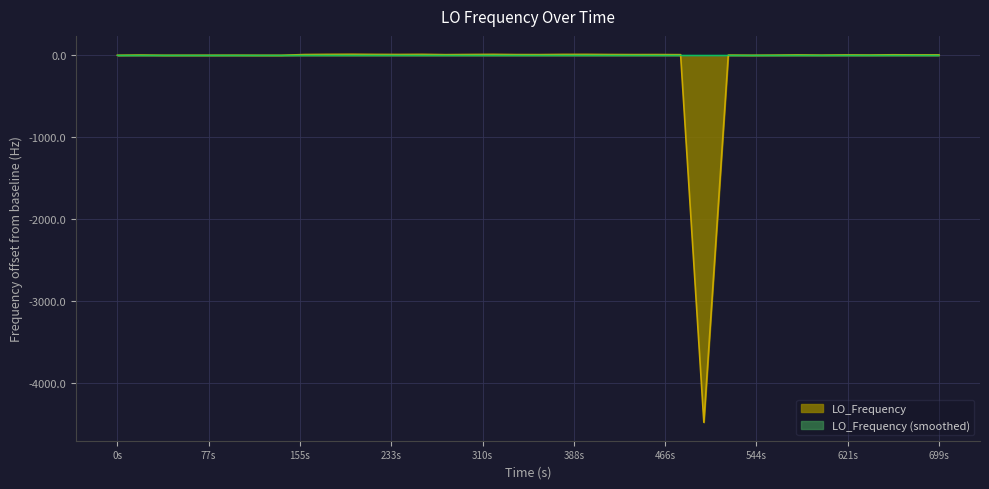

What is the minimum value shown in the chart?

-4475.4